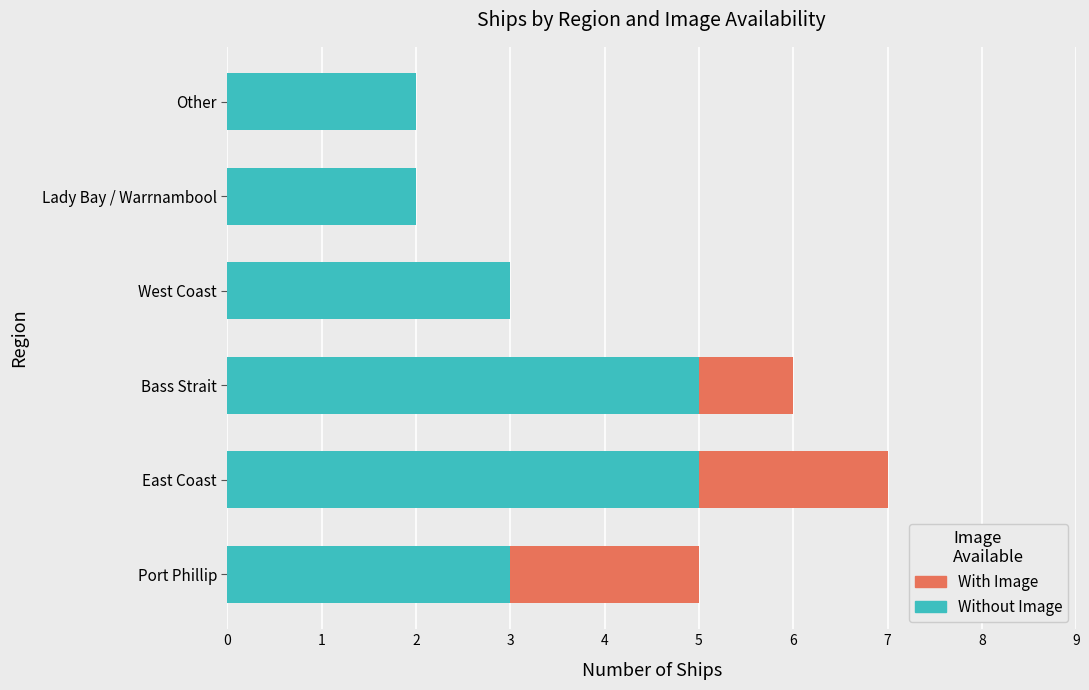

How many series are shown in this chart?

2